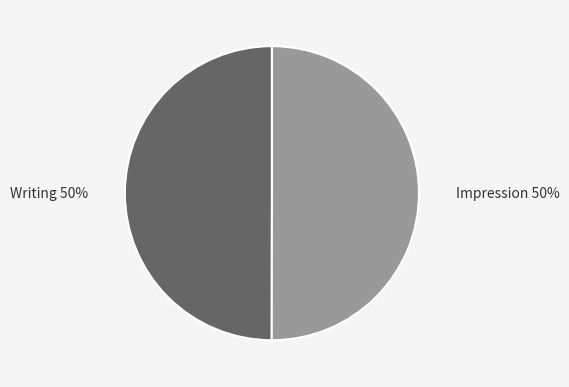

Count the number of slices in the pie.

2